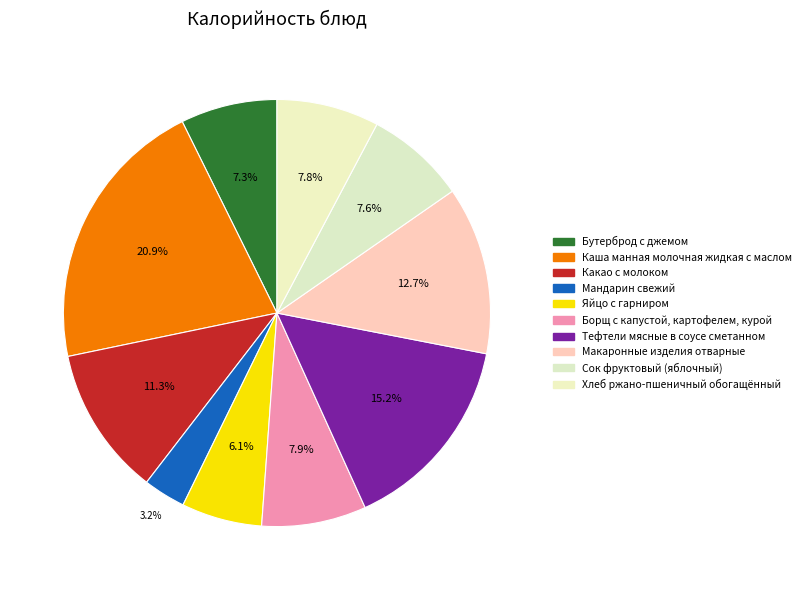

How many segments does this pie chart have?

10